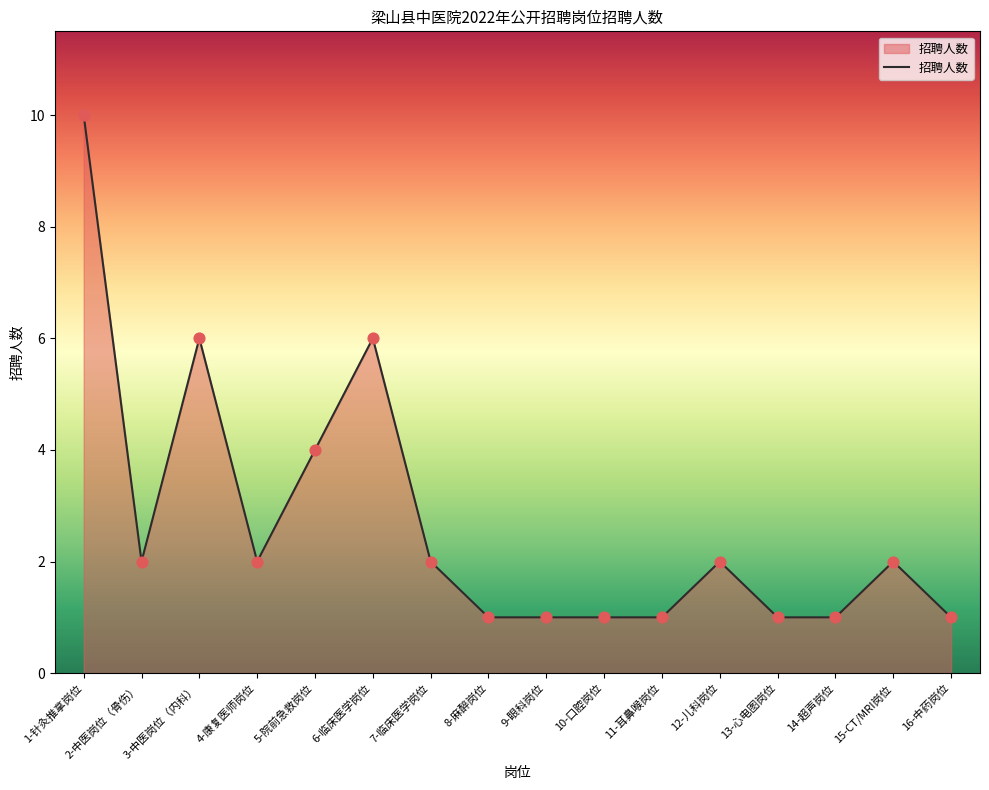

What is the ratio of the value at 4-康复医师岗位 to the value at 13-心电图岗位?

2.0